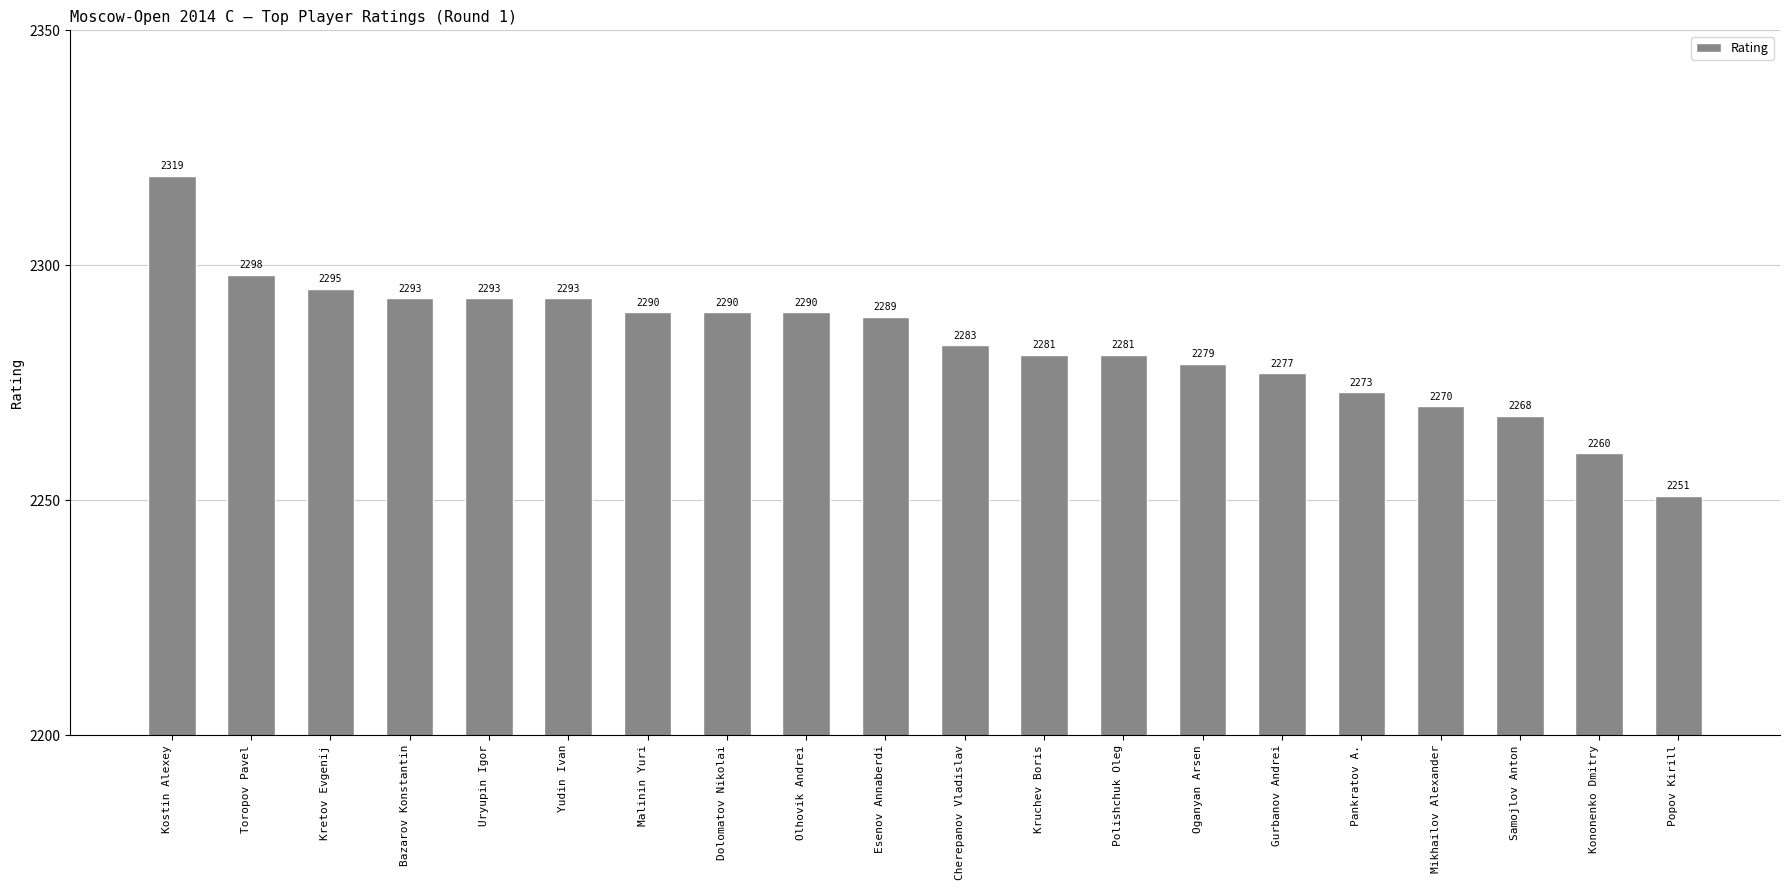

What is the label of the 11th bar from the right?

Esenov Annaberdi